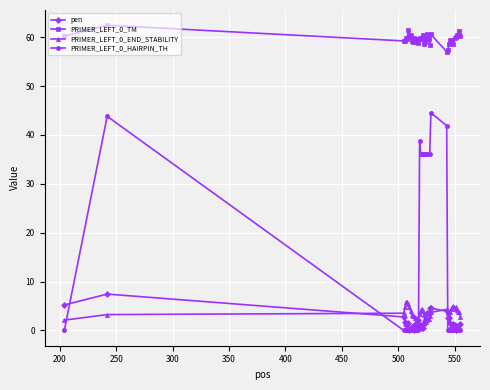

What is the value of the pen point at the 22nd from the left?

2.0